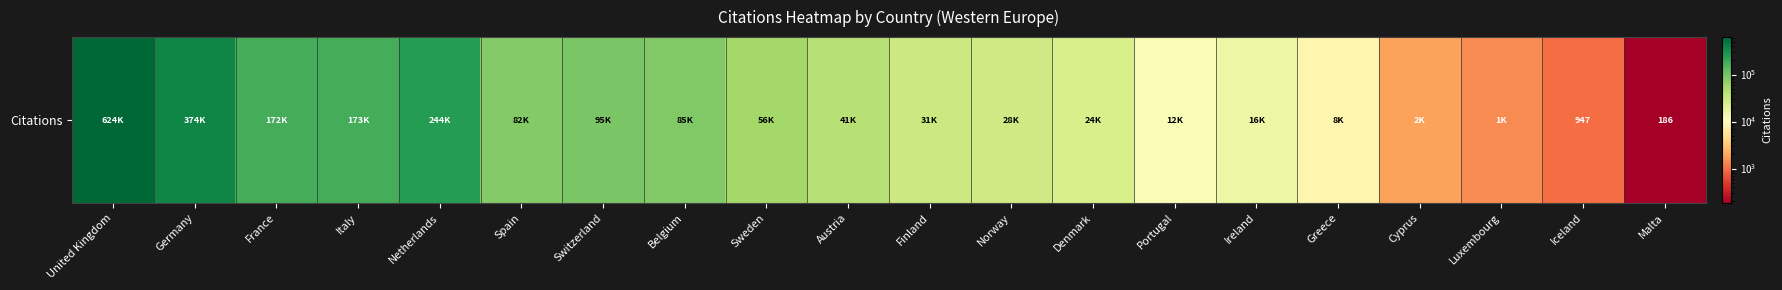

Reading right to left, list all the values displayed in this chart.

Malta=186	Iceland=947	Luxembourg=1402	Cyprus=1856	Greece=8414	Ireland=16214	Portugal=12059	Denmark=24357	Norway=28498	Finland=30527	Austria=40912	Sweden=55923	Belgium=84910	Switzerland=94865	Spain=82173	Netherlands=244126	Italy=173377	France=172050	Germany=374382	United Kingdom=624194